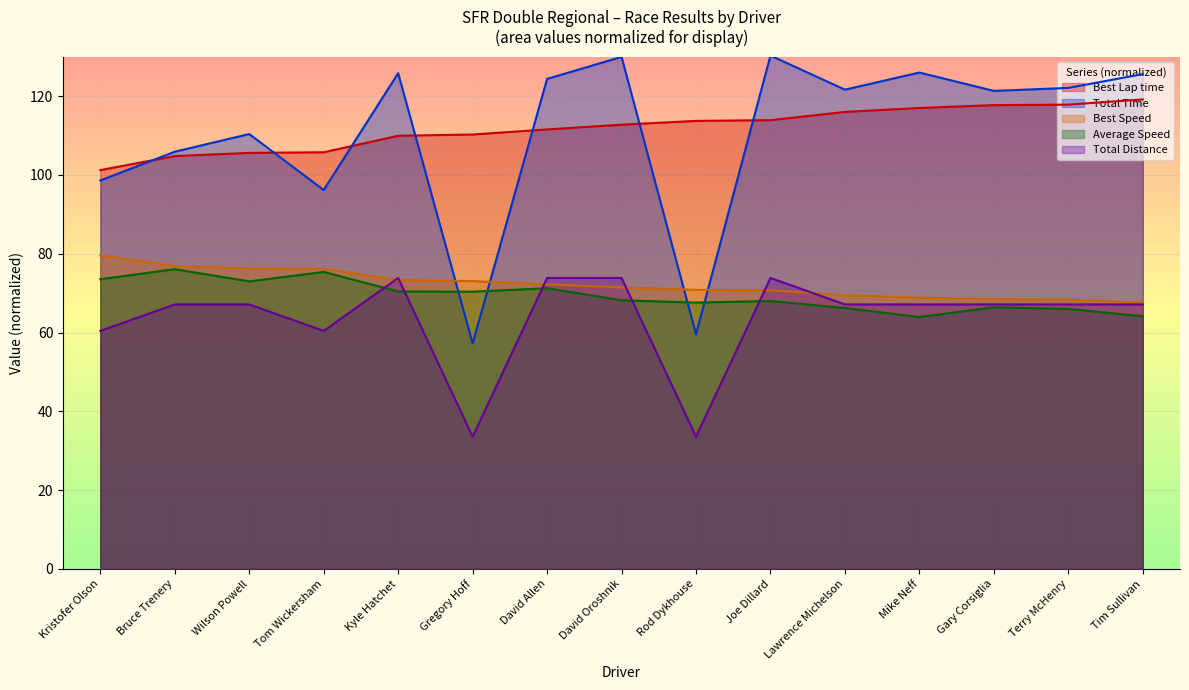

What is the maximum value for Total Distance?

73.9